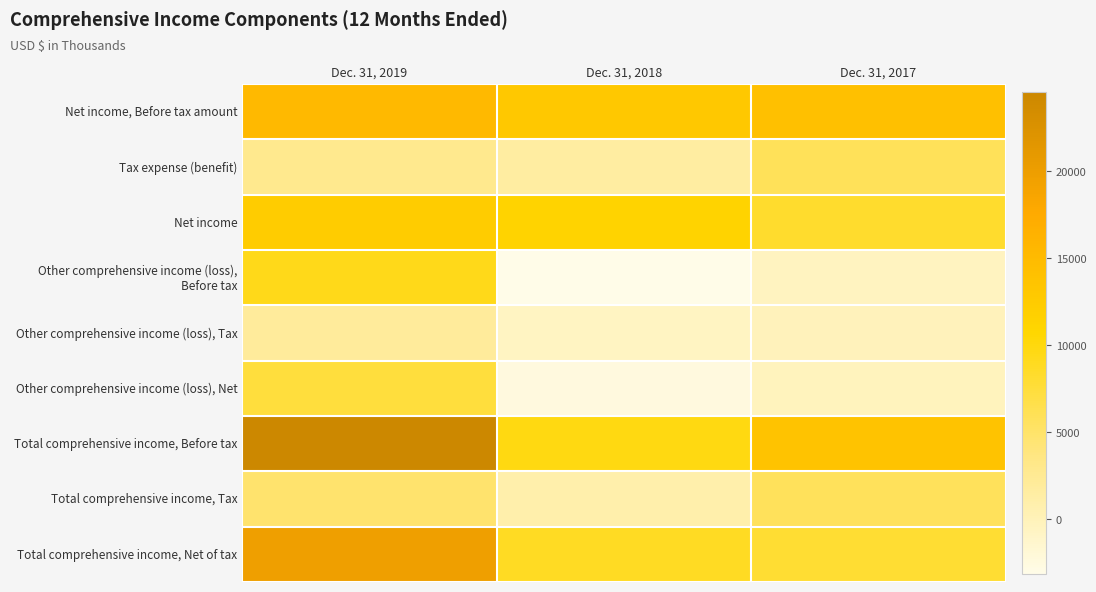

Between Dec. 31, 2019 and Dec. 31, 2017, which is larger?

Dec. 31, 2019